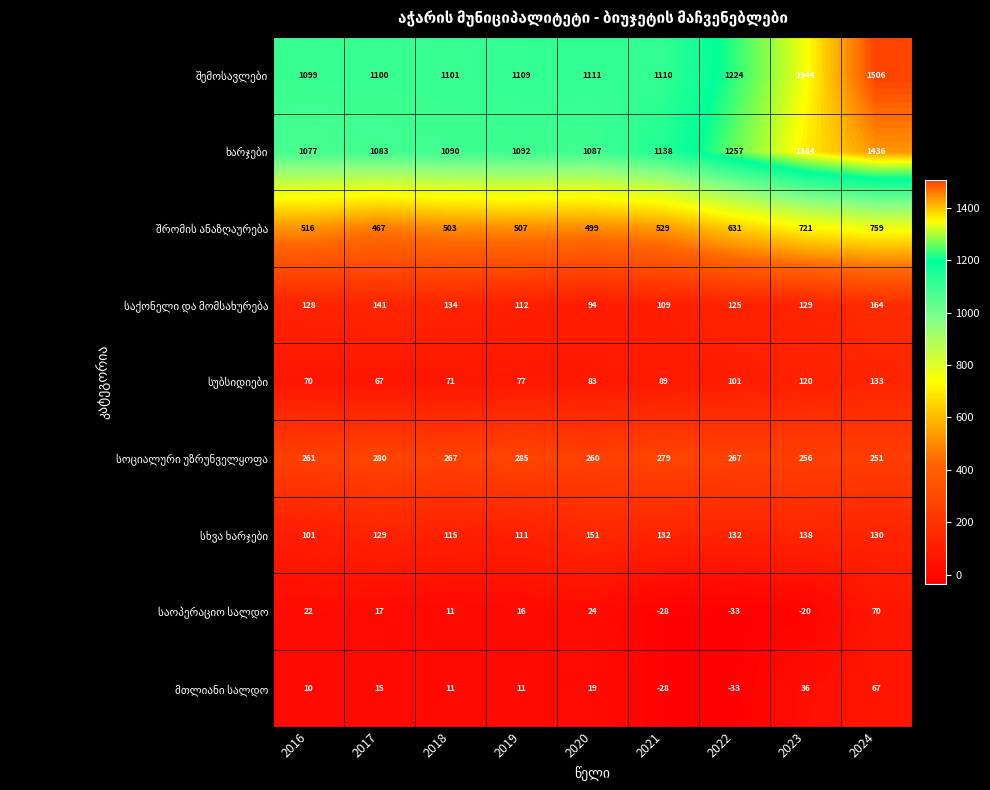

What is the spread (max minus min) of values at 2022?

1290